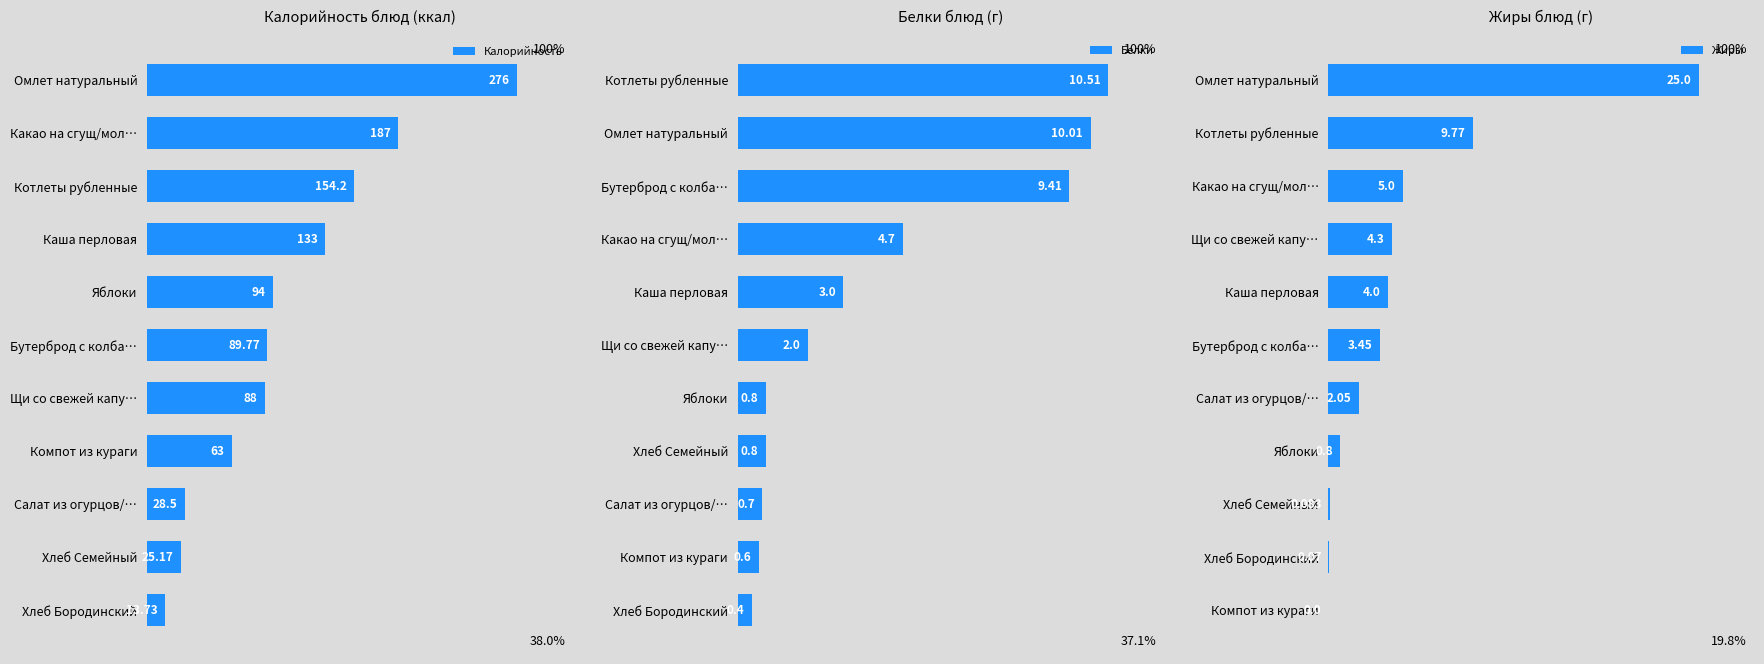

How many series are shown in this chart?

3